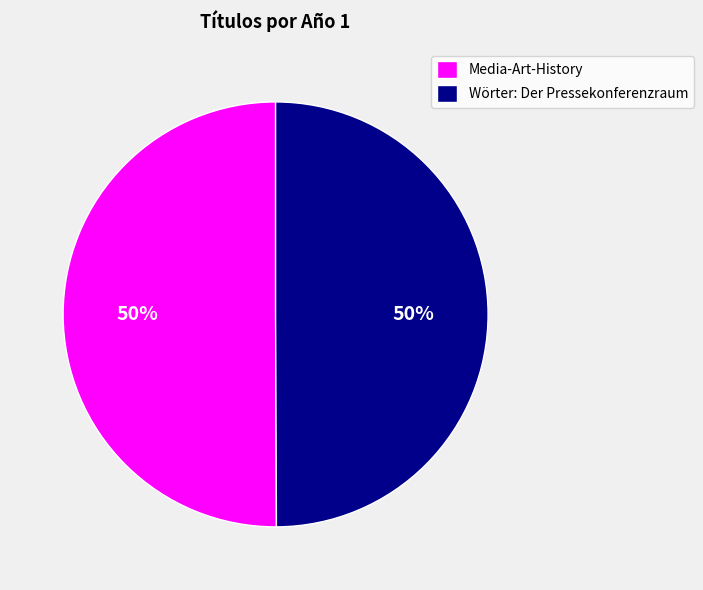

To the nearest percent, what percentage of the pie is Media-Art-History?

50%